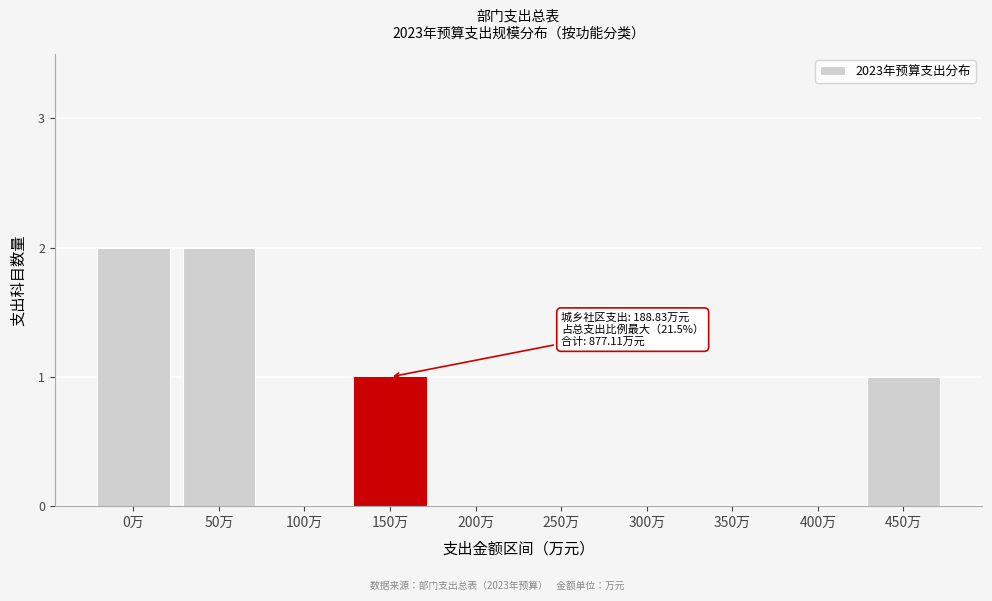

Reading left to right, extract all data points from this chart.

0万=2	50万=2	100万=0	150万=1	200万=0	250万=0	300万=0	350万=0	400万=0	450万=1